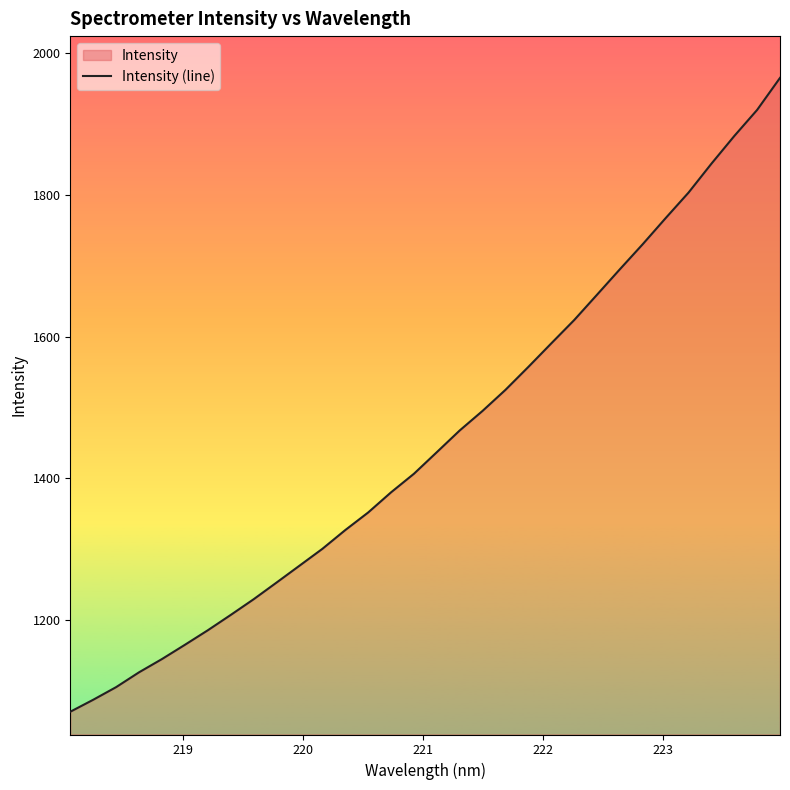

What is the difference between the maximum and minimum values?

894.6